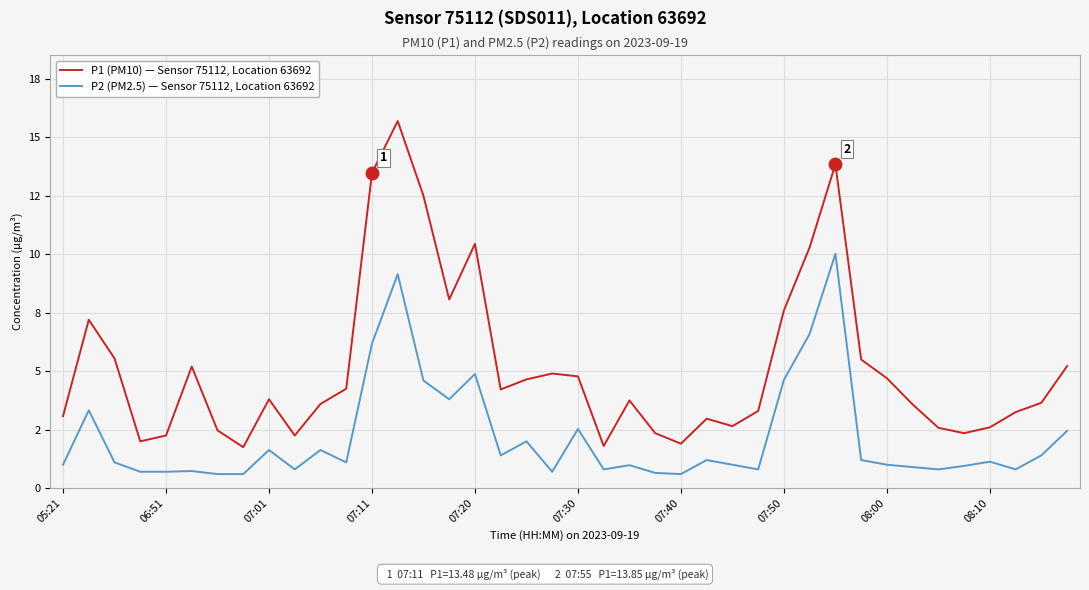

What are all the series names shown in the legend?

P1 (PM10) — Sensor 75112, Location 63692, P2 (PM2.5) — Sensor 75112, Location 63692